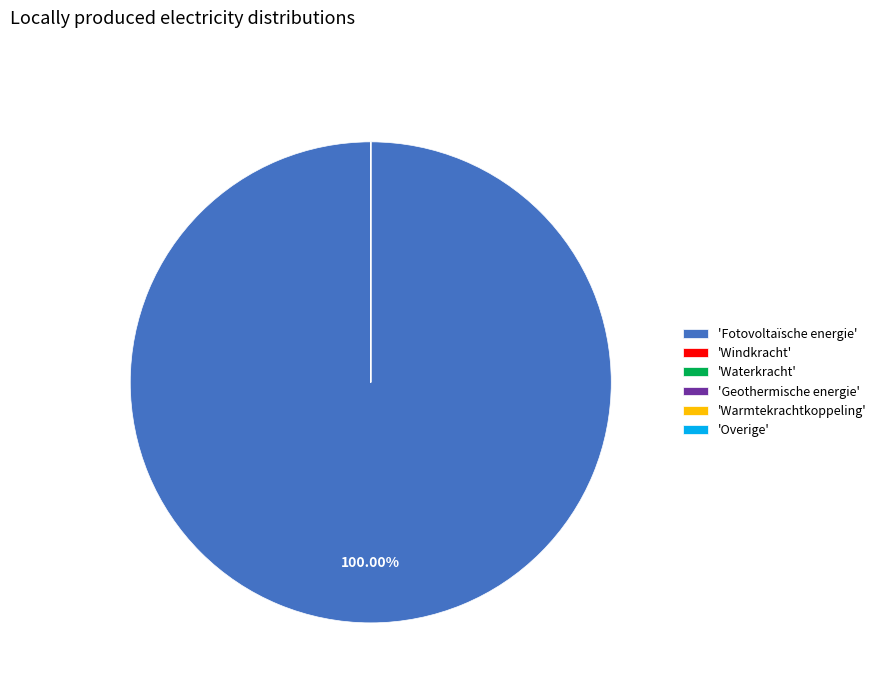

What is the largest slice in the pie chart?

'Fotovoltaïsche energie'